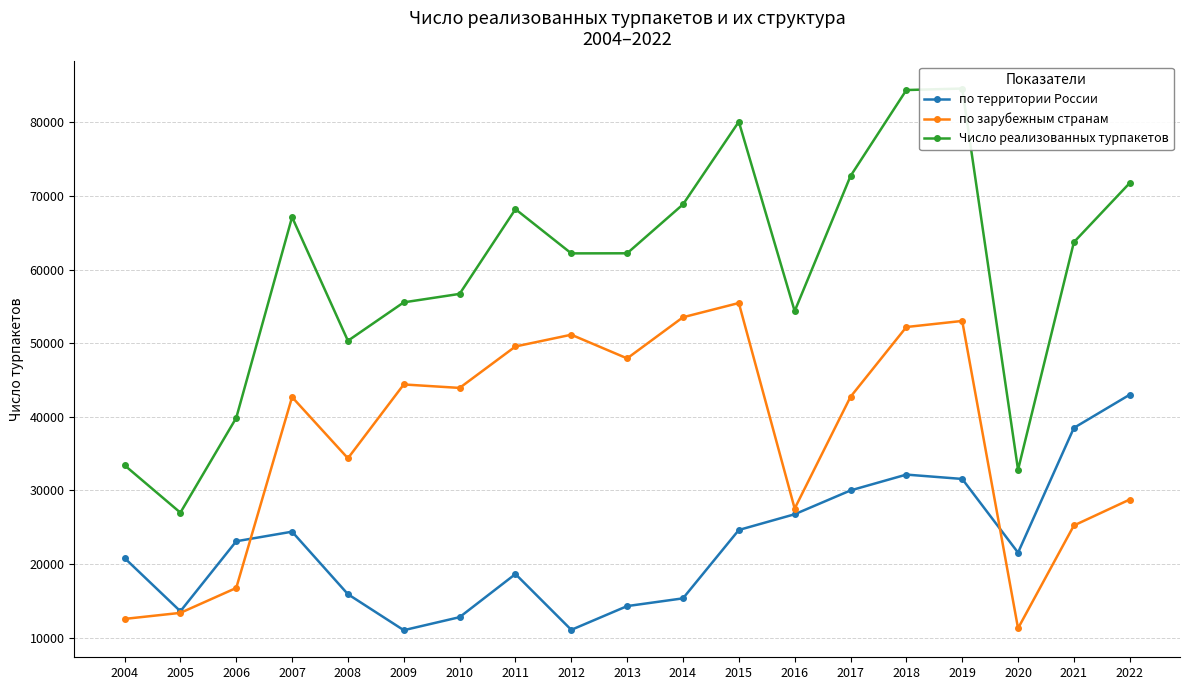

How many interior local valleys does the Число реализованных турпакетов series have?

5